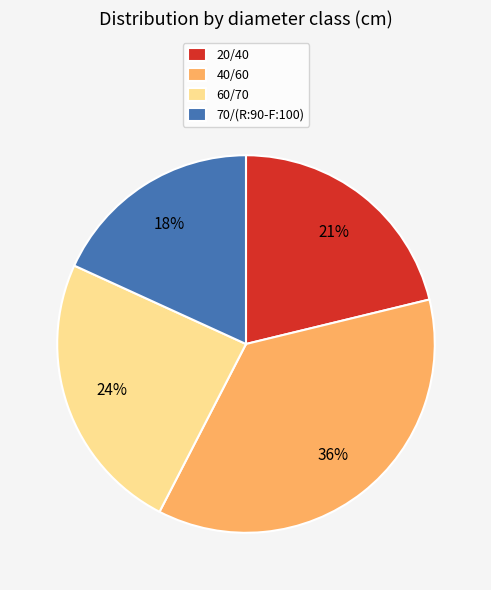

Which slice is the smallest?

70/(R:90-F:100)